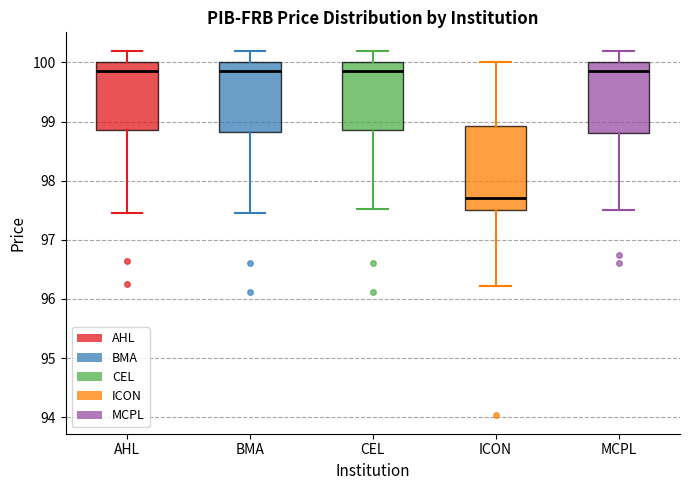

Which box's median line is the lowest?

ICON